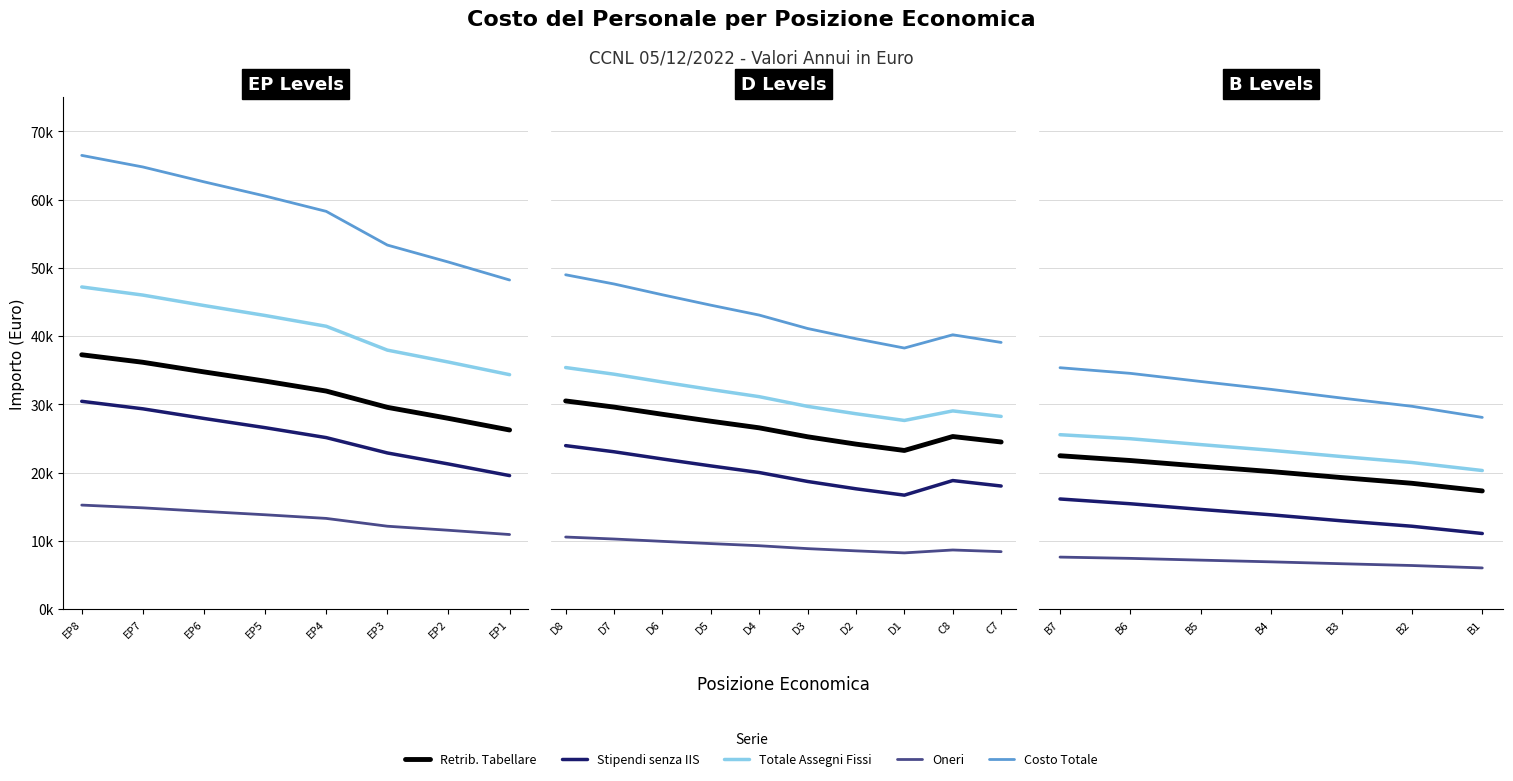

Rank the series by their maximum value, from lowest to highest.

Oneri, Stipendi senza IIS, Retrib. Tabellare, Totale Assegni Fissi, Costo Totale